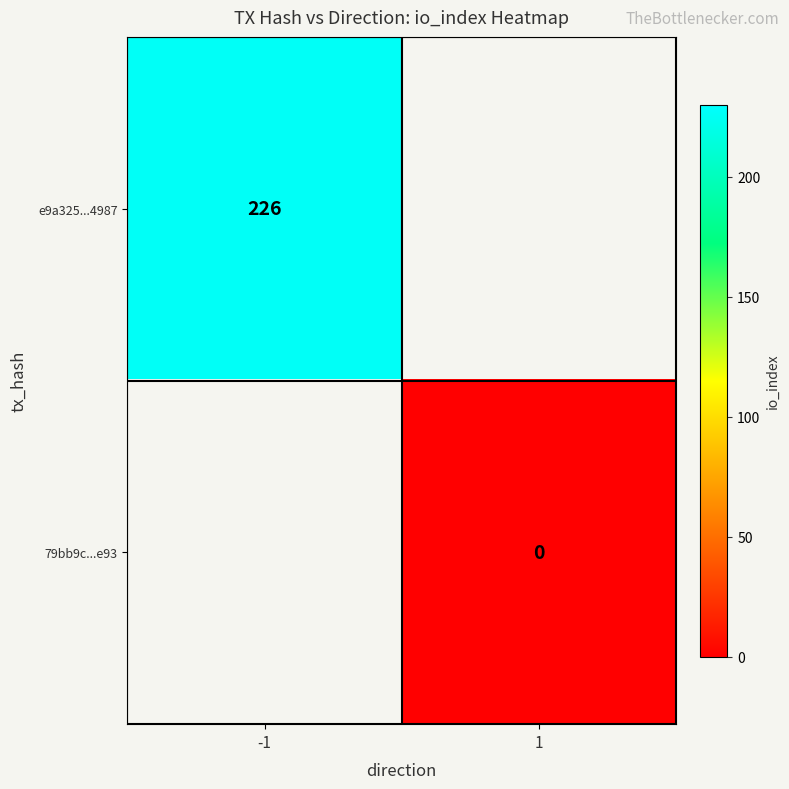

The e9a325...4987 series shows 330 at -1. True or false?

False